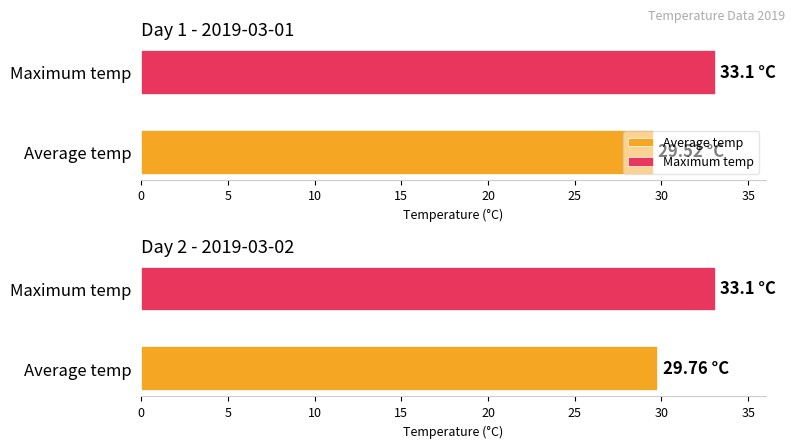

Rank the series by their average value, from lowest to highest.

Average temp, Max temp